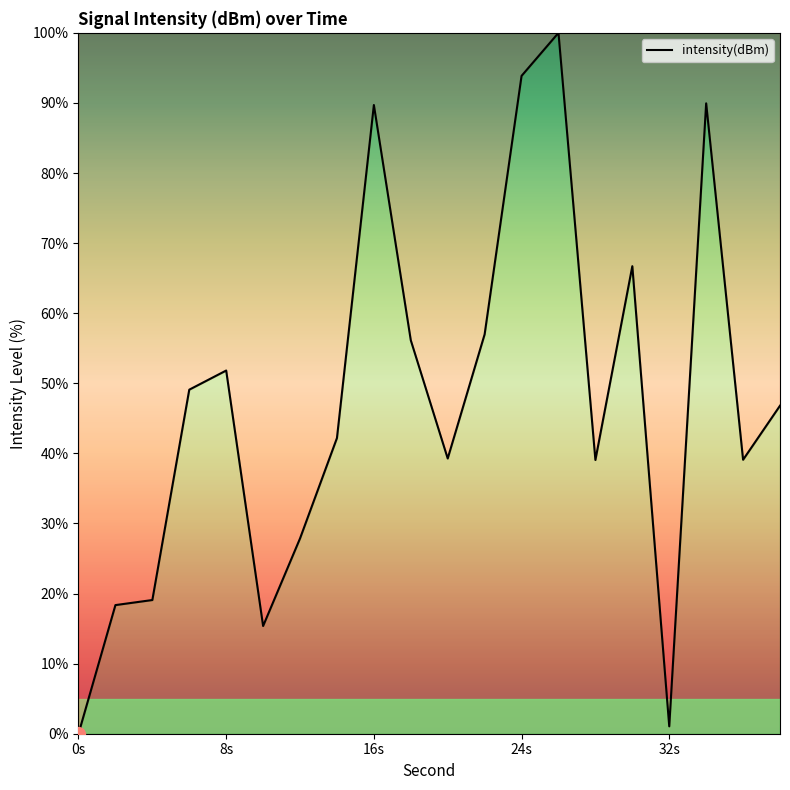

What is the greatest value displayed?

100.0